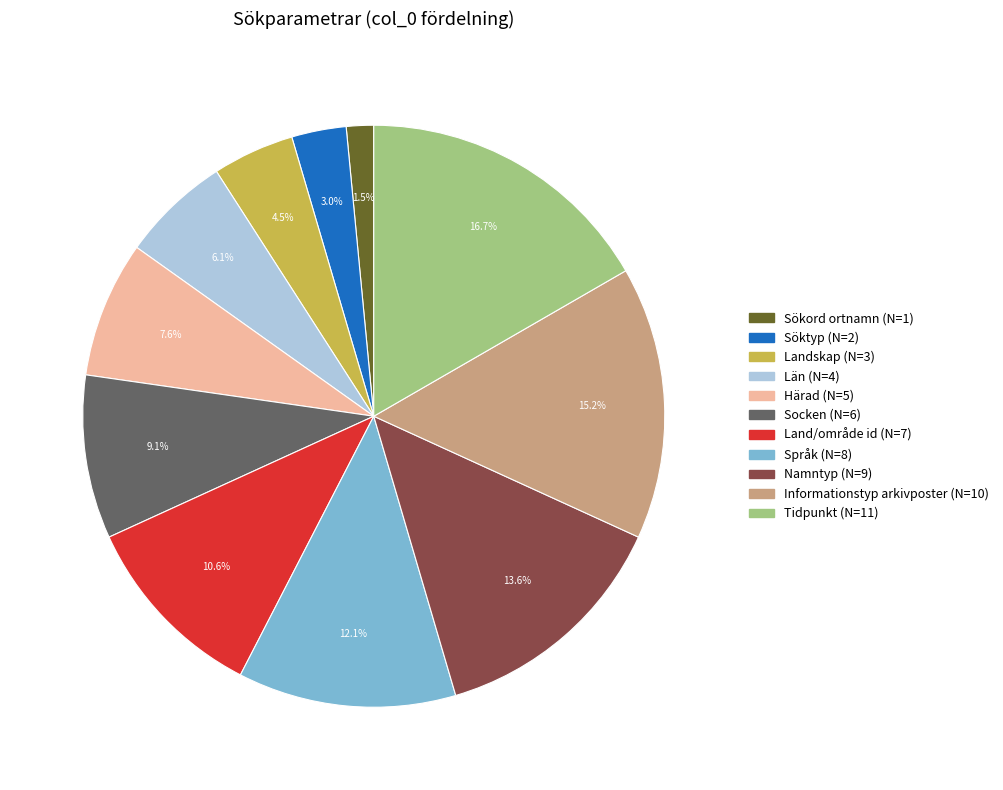

Is it true that Land/område id is 11% of the pie?

True